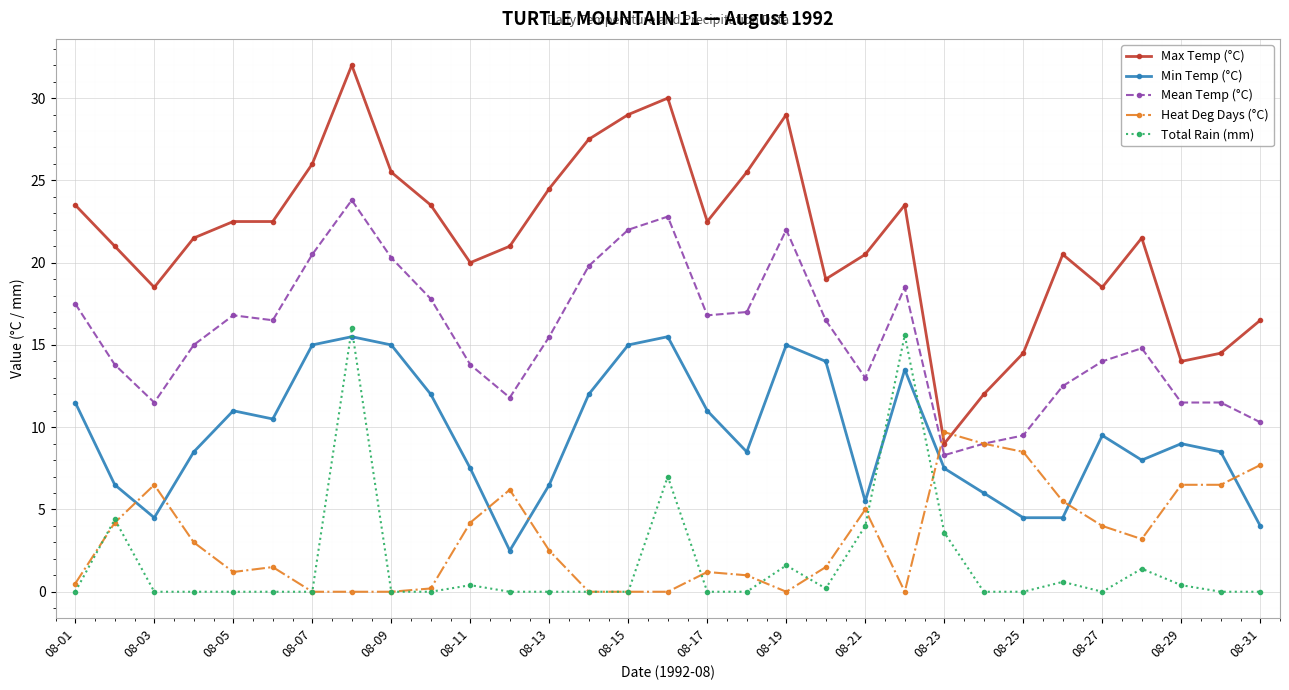

True or false: Total Rain (mm) and Heat Deg Days (°C) intersect in this chart.

True